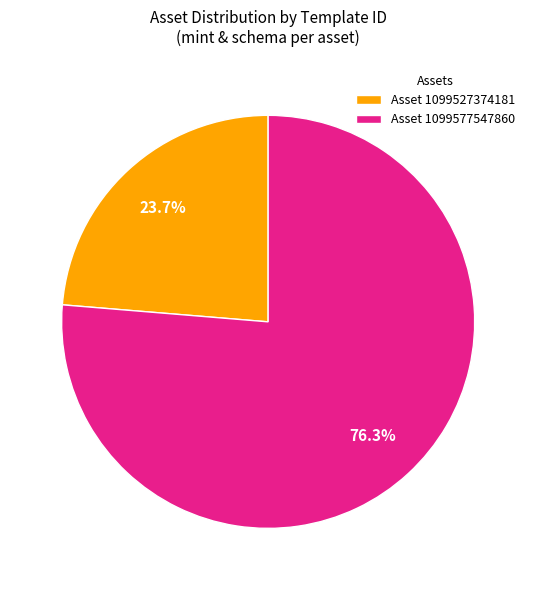

Is Asset 1099527374181 the majority of the pie?

No